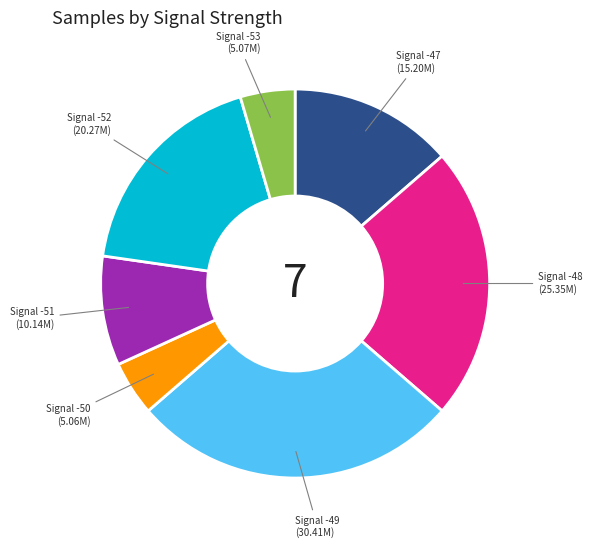

The Signal -47 slice represents 1% of the pie. True or false?

False